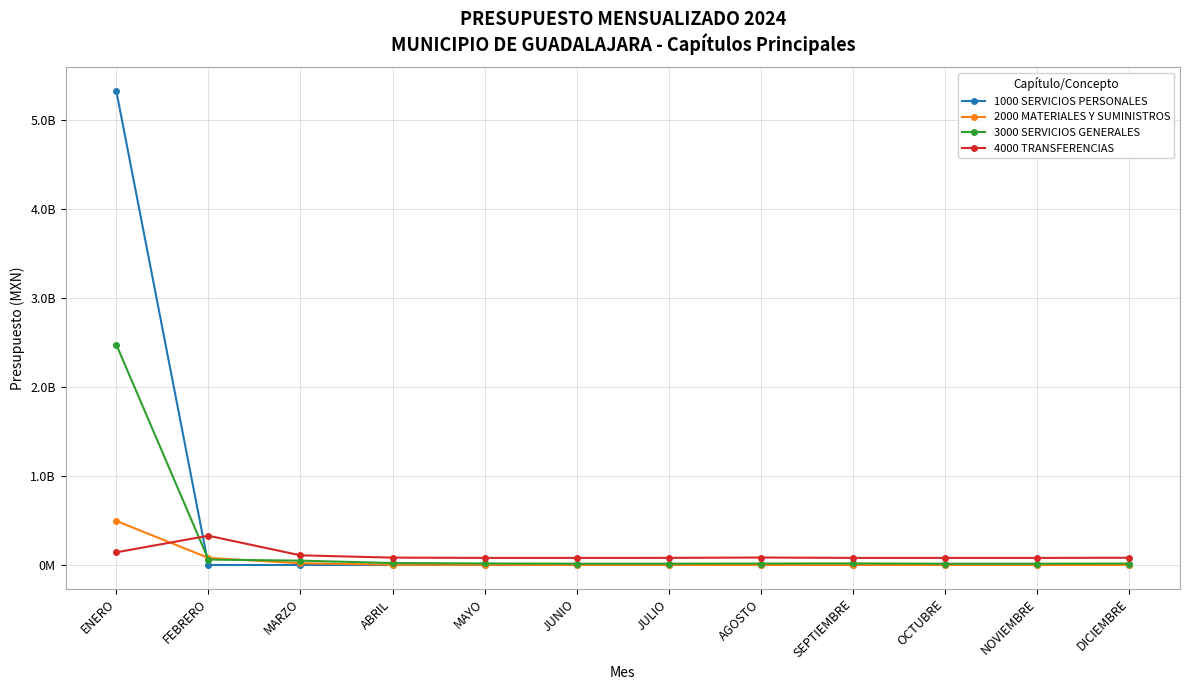

What are all the series names shown in the legend?

1000 SERVICIOS PERSONALES, 2000 MATERIALES Y SUMINISTROS, 3000 SERVICIOS GENERALES, 4000 TRANSFERENCIAS